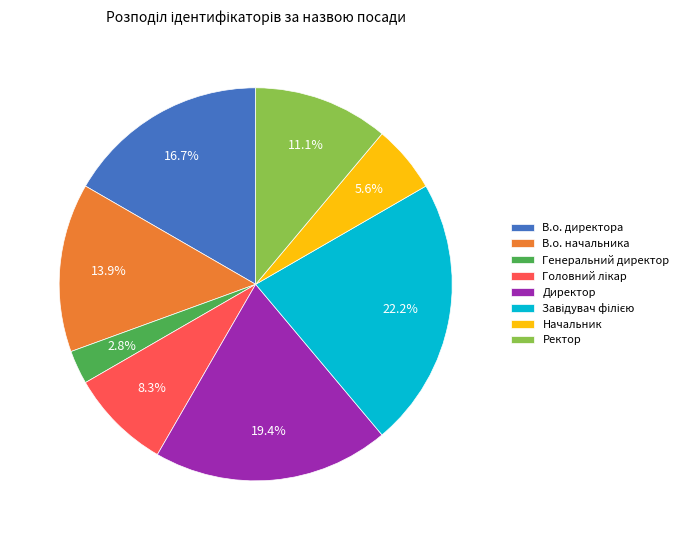

Is it true that Ректор is 4% of the pie?

False